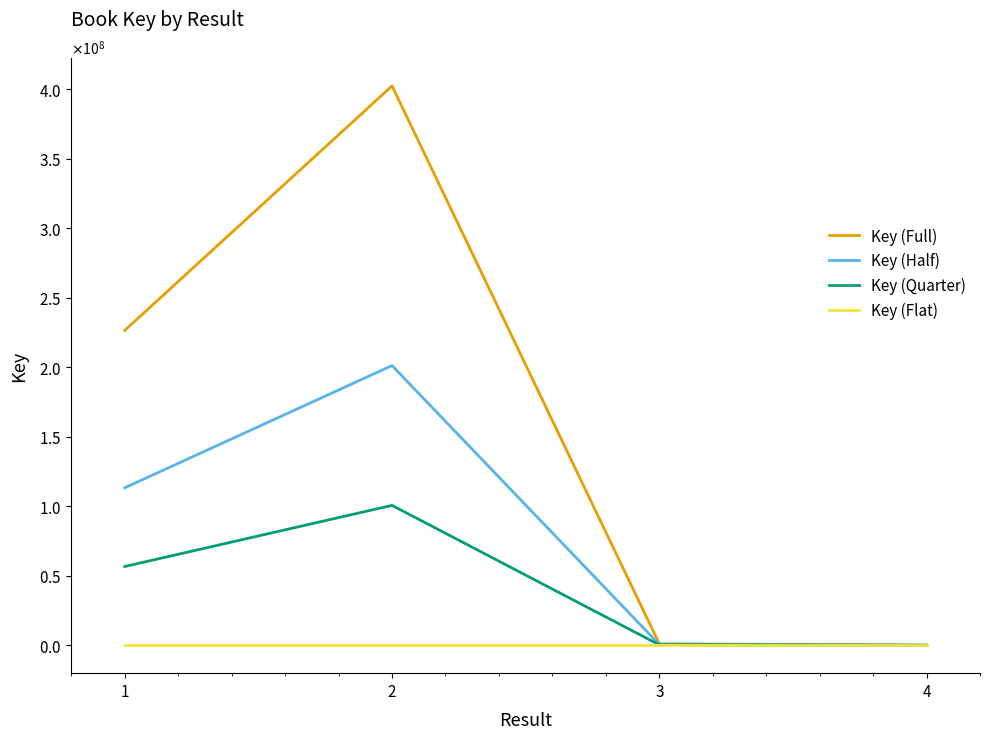

What are all the series names shown in the legend?

Key (Full), Key (Half), Key (Quarter), Key (Flat)